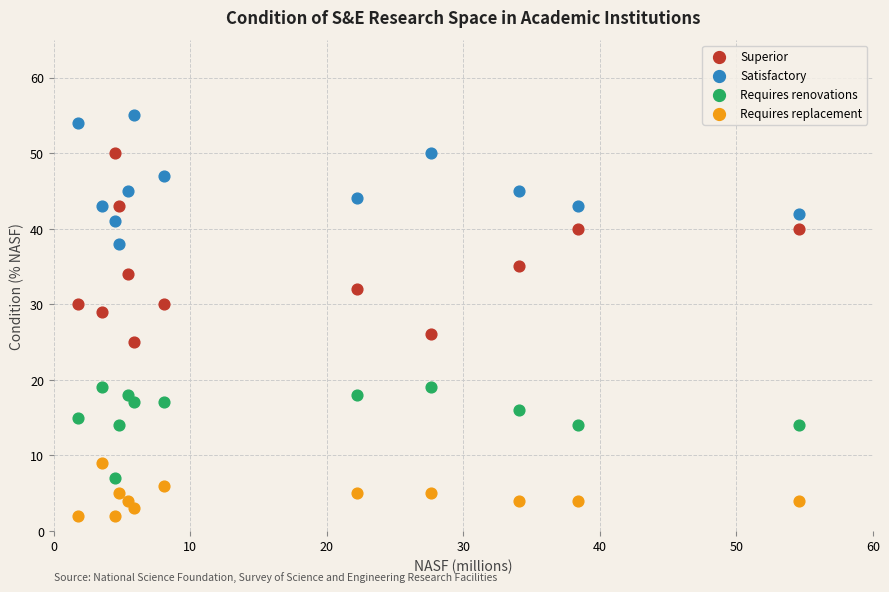

Which series contains the highest Y value?

Satisfactory